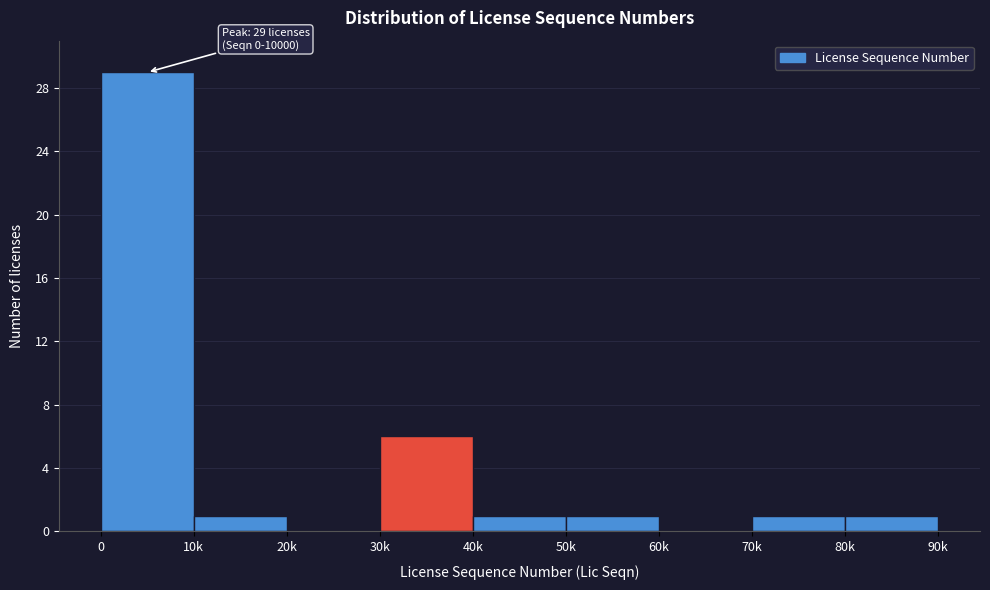

Reading left to right, list all the values displayed in this chart.

0=29	10k=1	20k=0	30k=6	40k=1	50k=1	60k=0	70k=1	80k=1